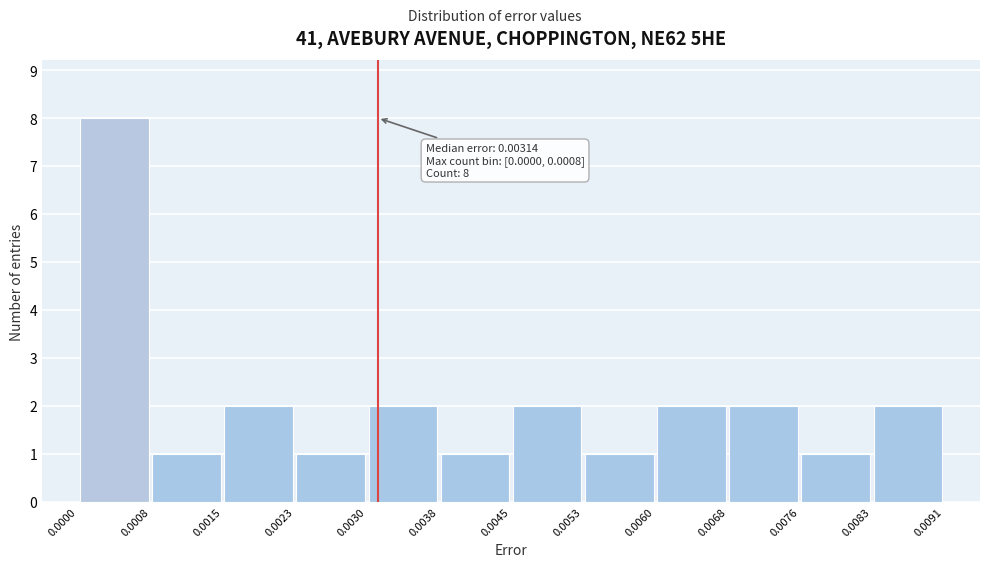

Over which range of the x-axis is the bar tallest?

0.0000 to 0.0008